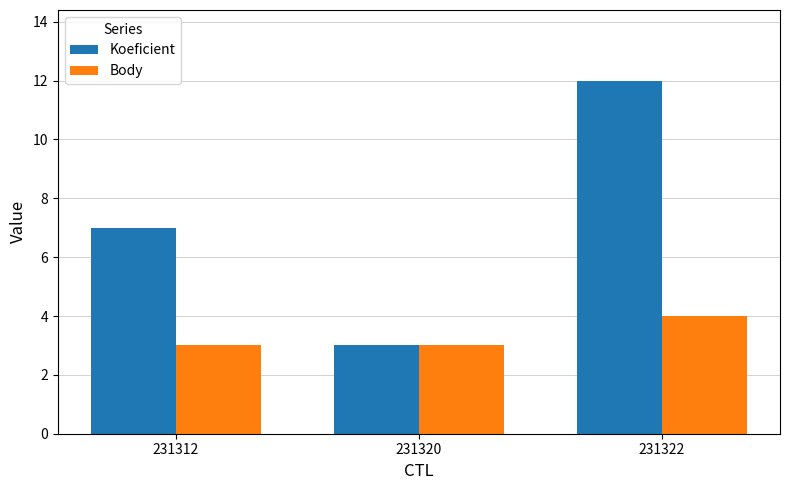

What is the highest value of the Body series?

4